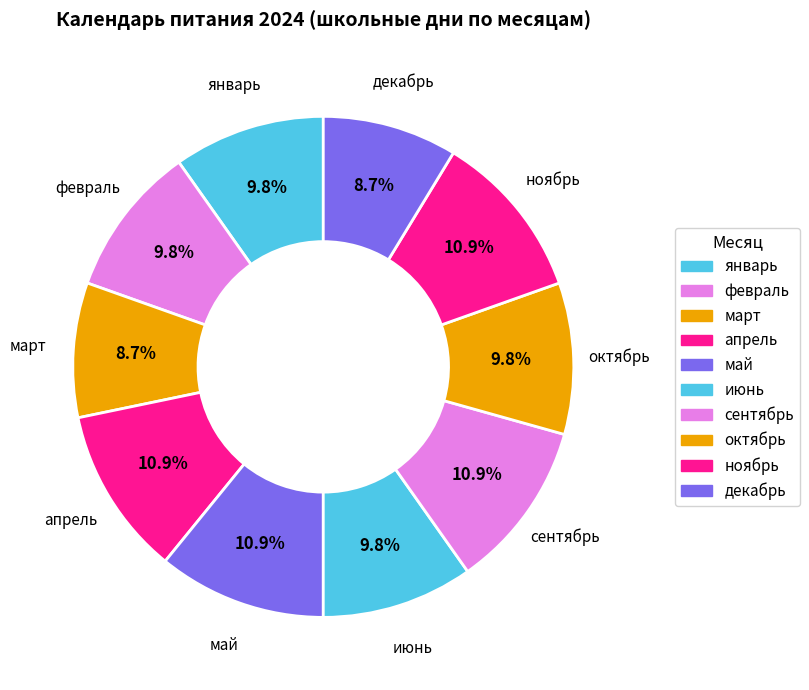

Is октябрь the majority of the pie?

No